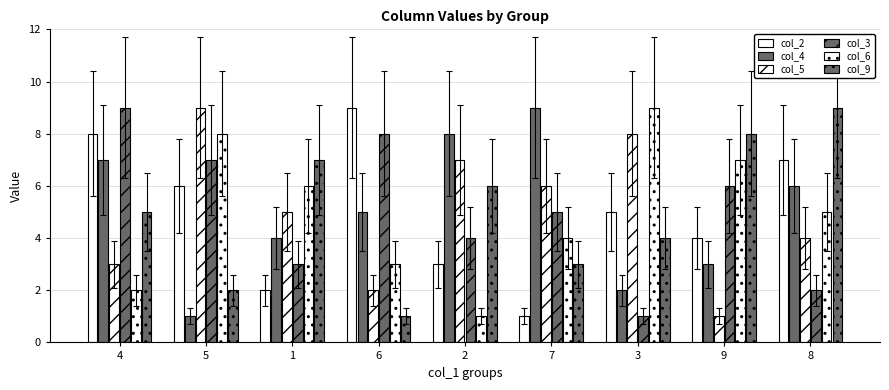

How many groups of bars are there?

9